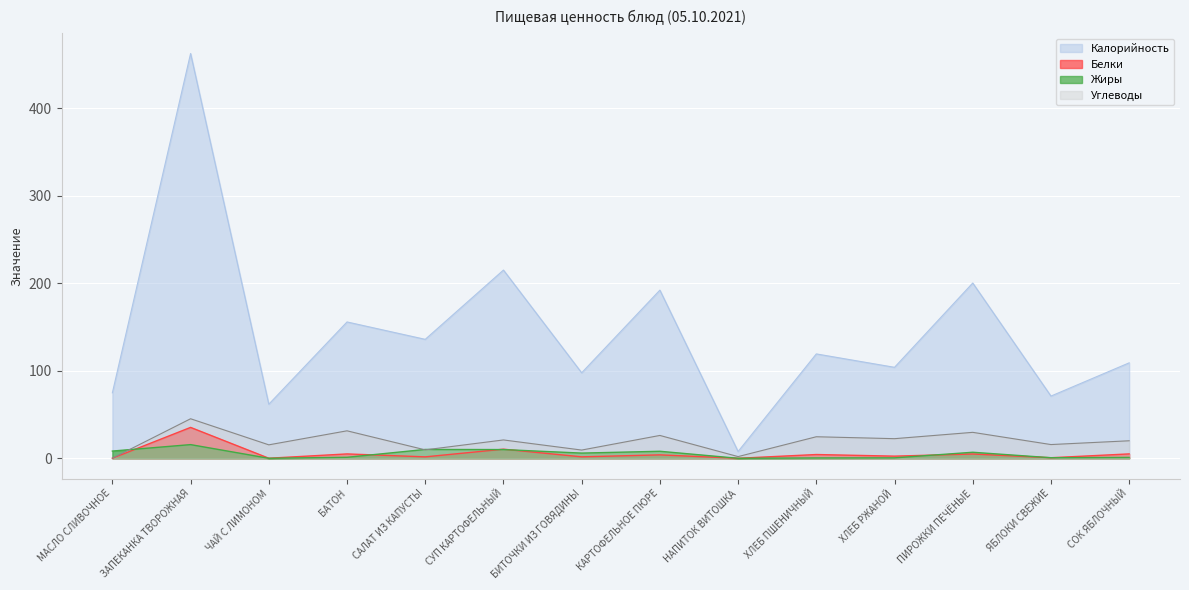

True or false: Углеводы has more than 2 points higher than both neighbors.

True